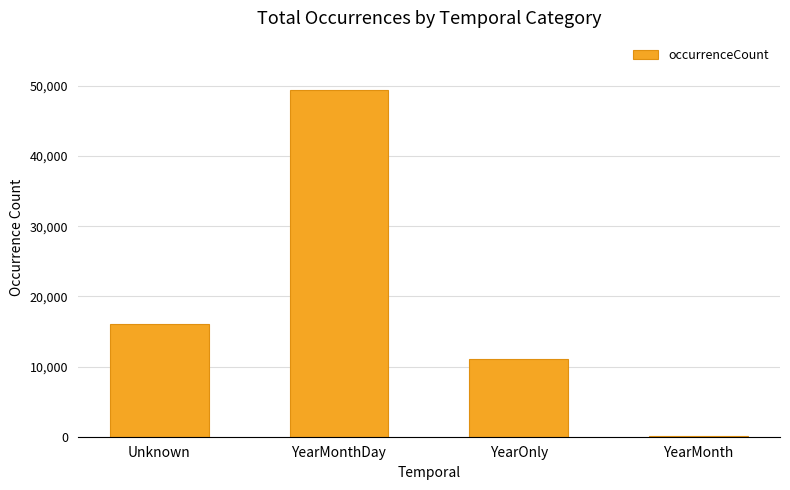

Reading left to right, list all the values displayed in this chart.

16070	49438	11073	134